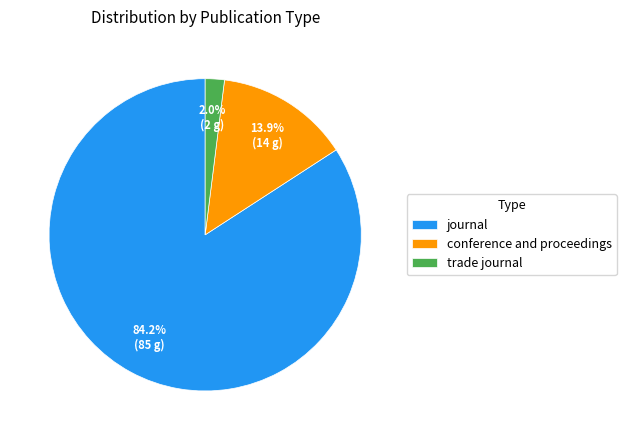

Between trade journal and journal, which is larger?

journal